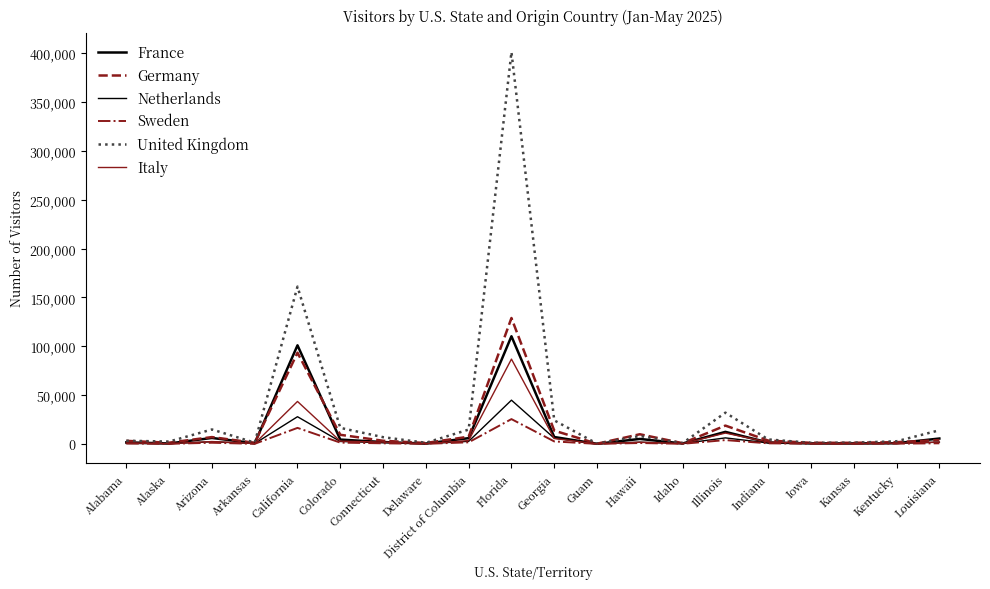

Rank the series at Florida from highest to lowest value.

United Kingdom, Germany, France, Italy, Netherlands, Sweden